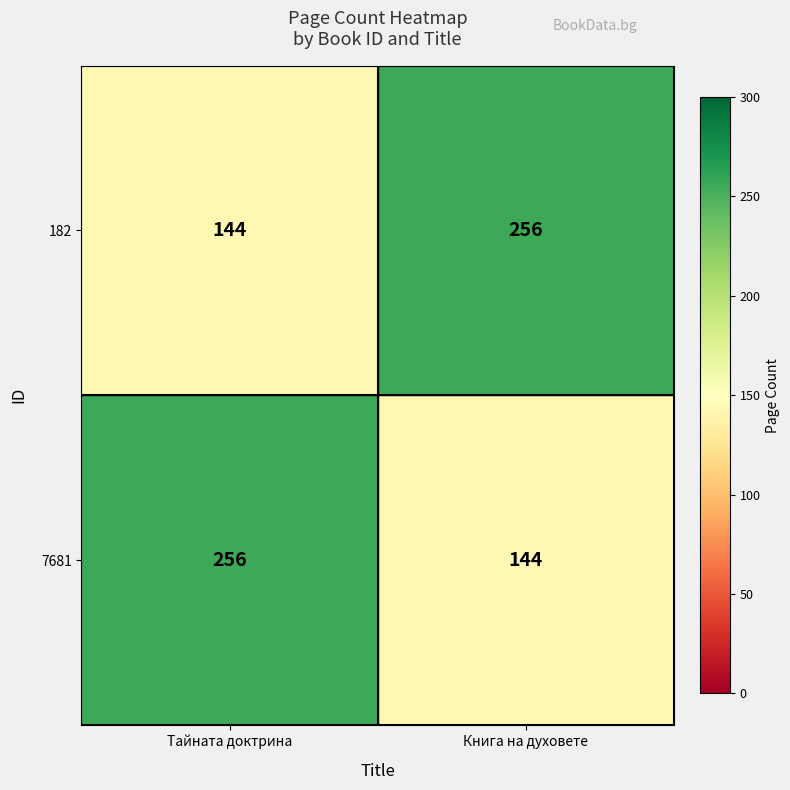

What is the difference between the maximum and minimum values in the 182 series?

112